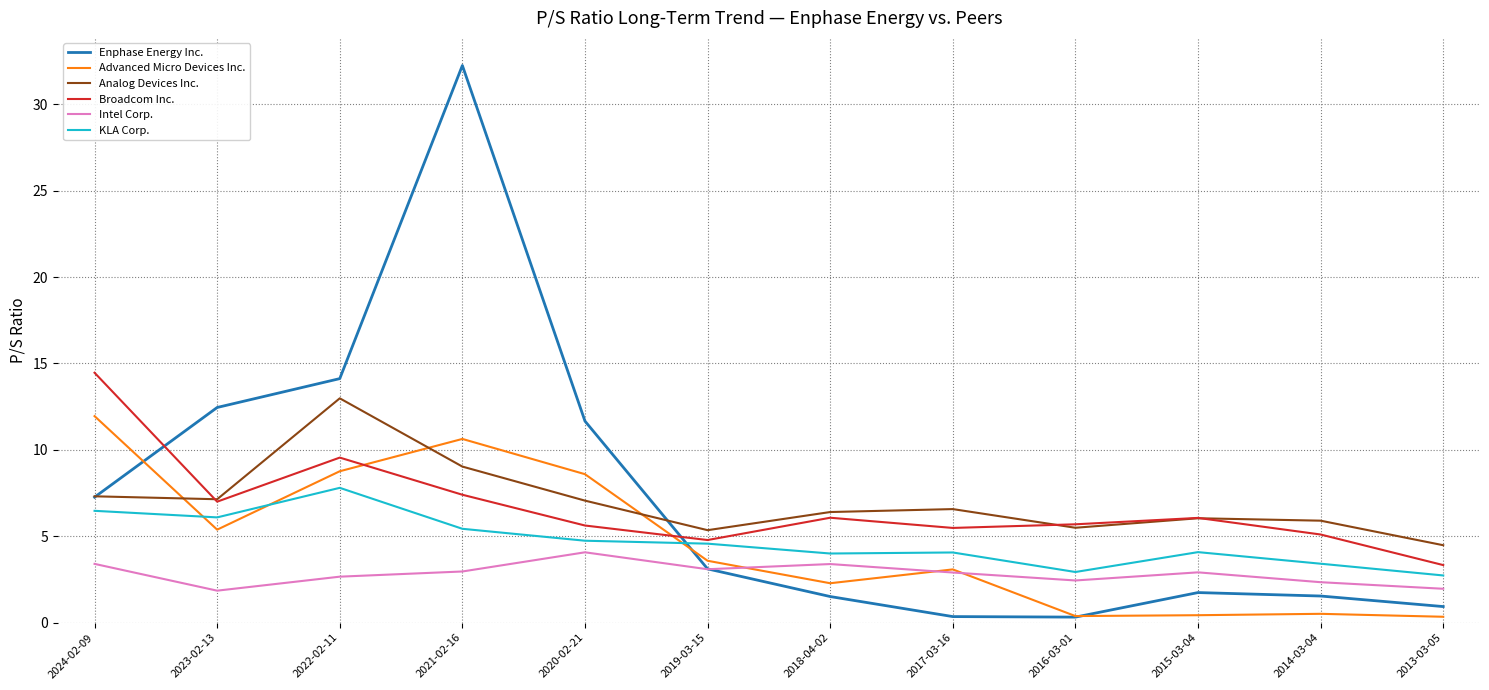

What is the lowest value of the KLA Corp. series?

2.7